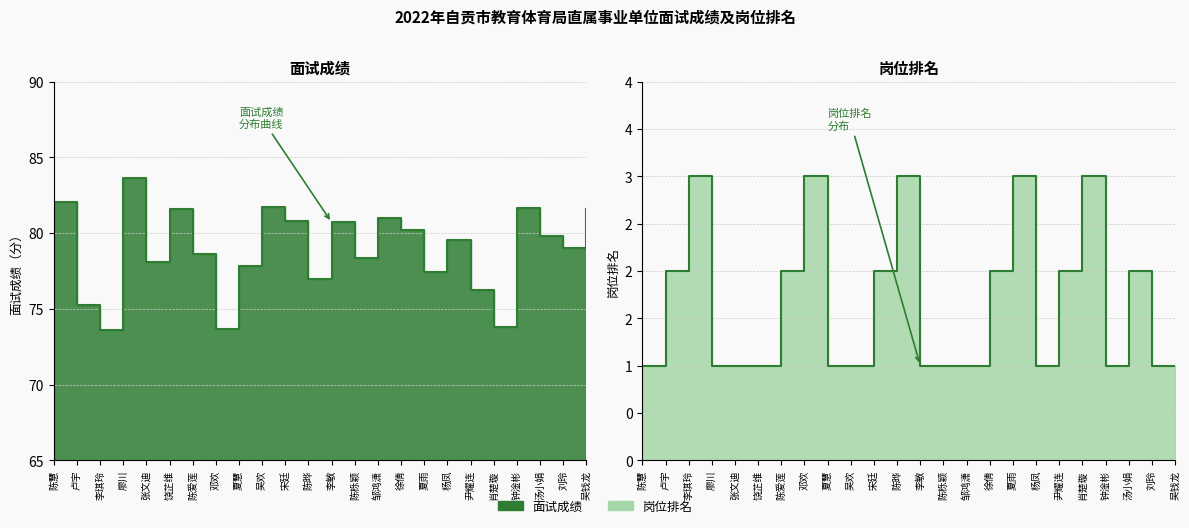

How many data points does each series have?

24